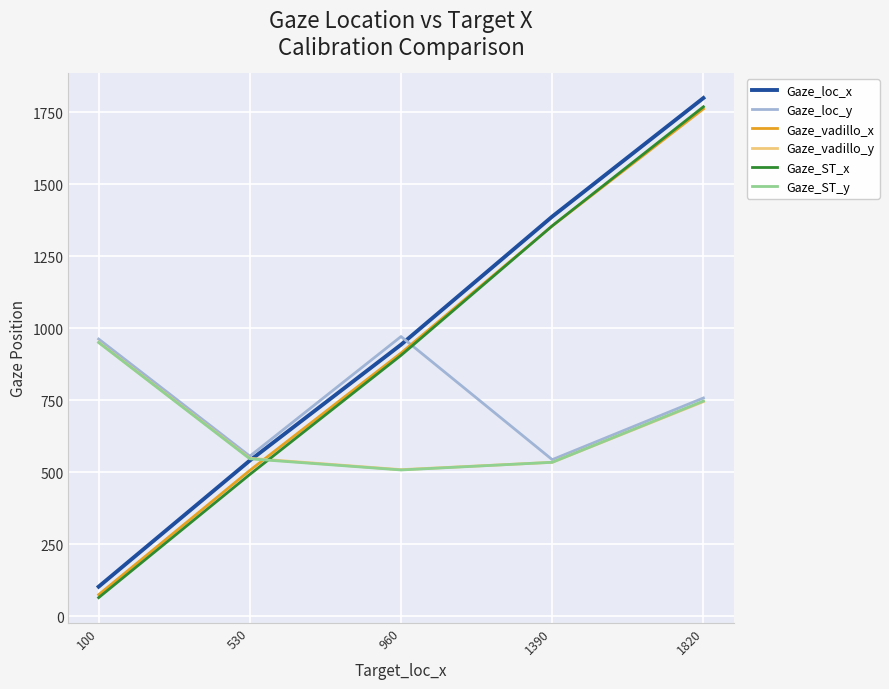

List the labels in order of Gaze_loc_x value, smallest first.

100, 530, 960, 1390, 1820